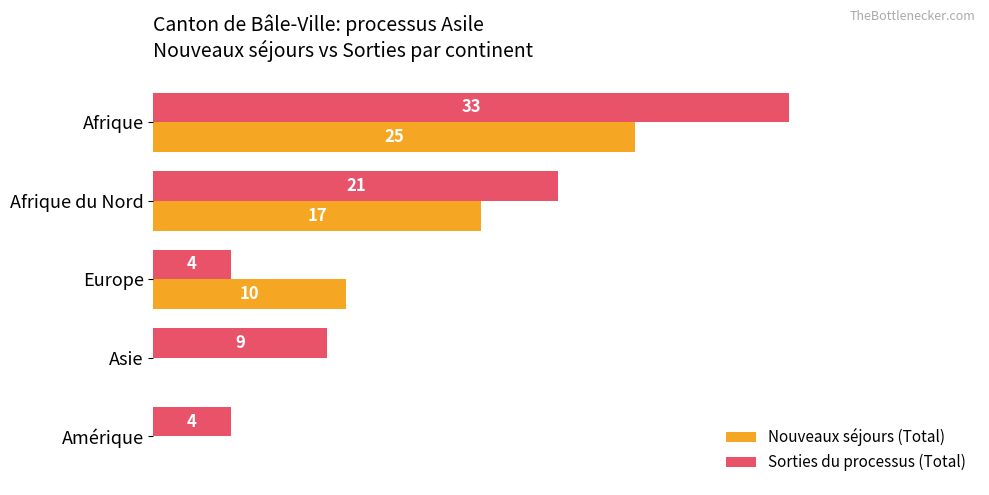

Which series has the largest total across all categories?

Sorties du processus (Total)